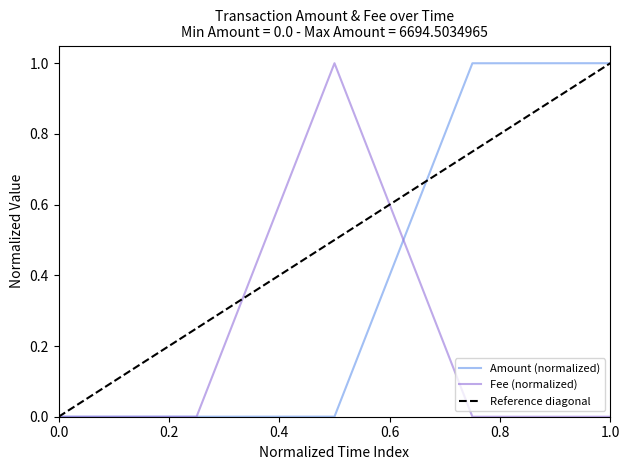

Is it true that Fee (normalized) equals 0.5 at 1.0?

False